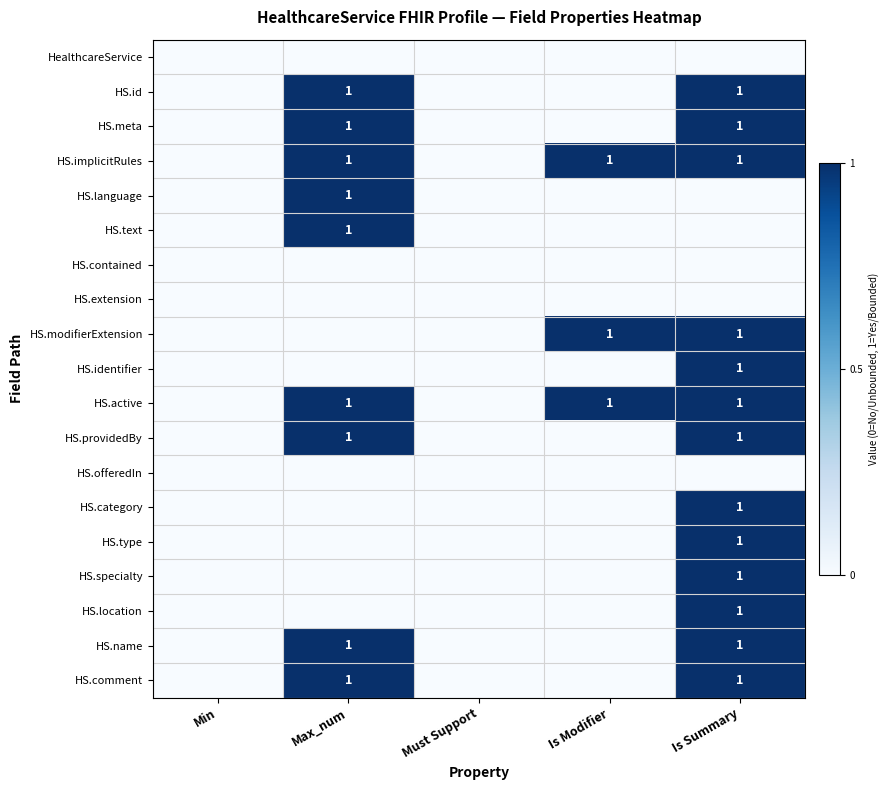

How many distinct data groups are displayed?

19